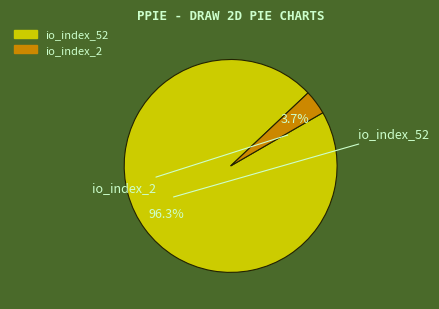

Between io_index_2 and io_index_52, which is larger?

io_index_52